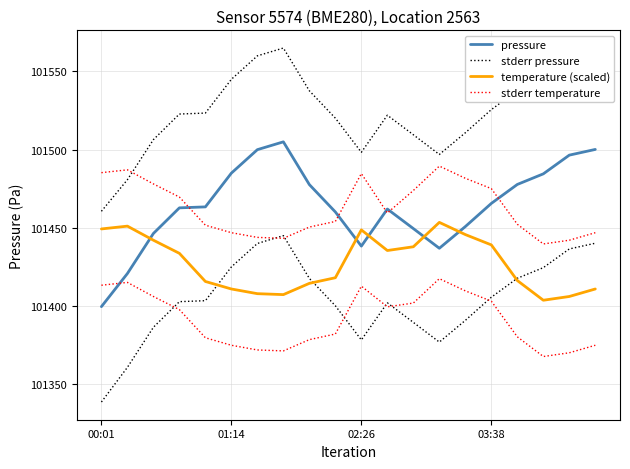

What is the value of the stderr temperature point at the 16th from the left?

101475.0